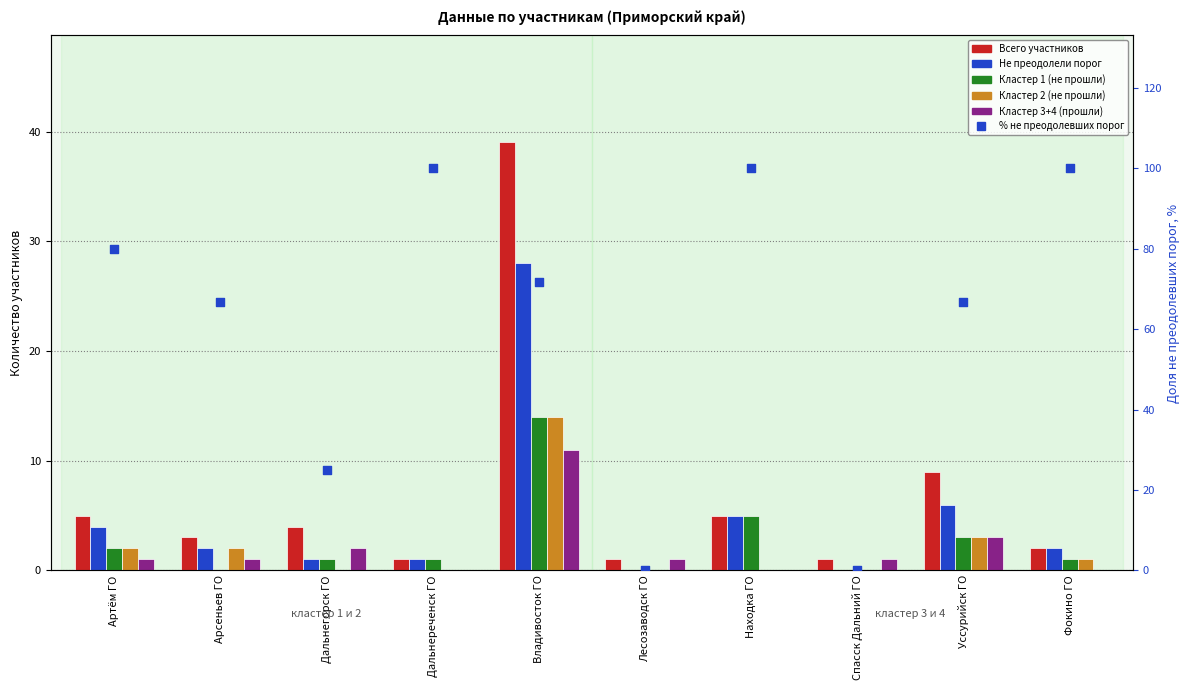

Which series has the largest Y range (max minus min)?

% не преодолевших порог